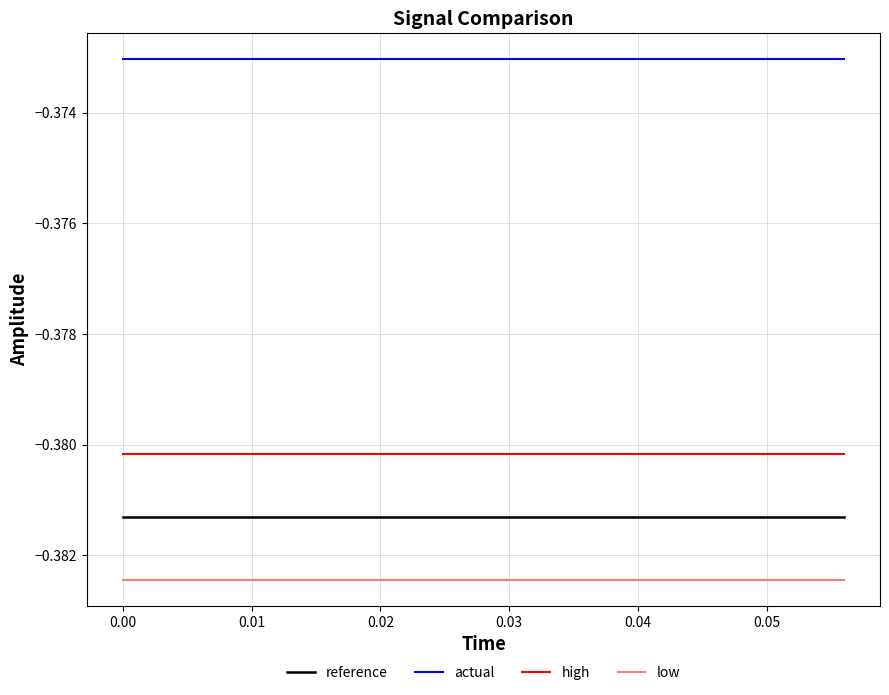

True or false: high and reference cross at least once.

False